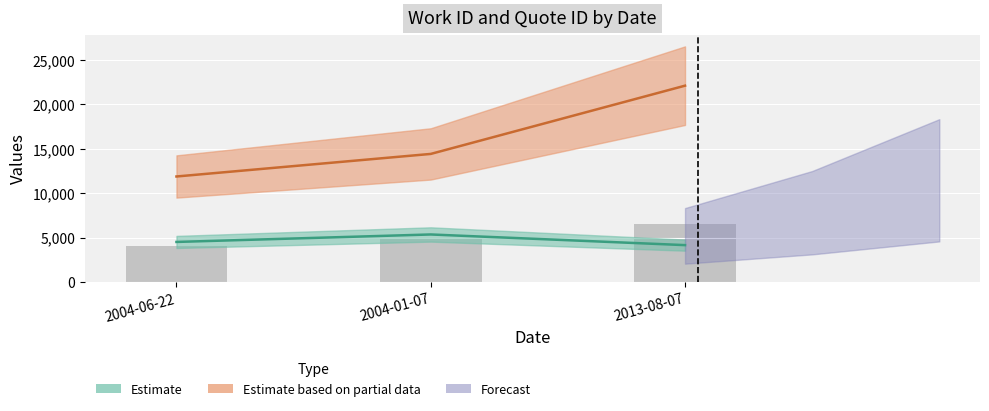

Rank the categories by work_id value from highest to lowest.

2004-01-07, 2004-06-22, 2013-08-07